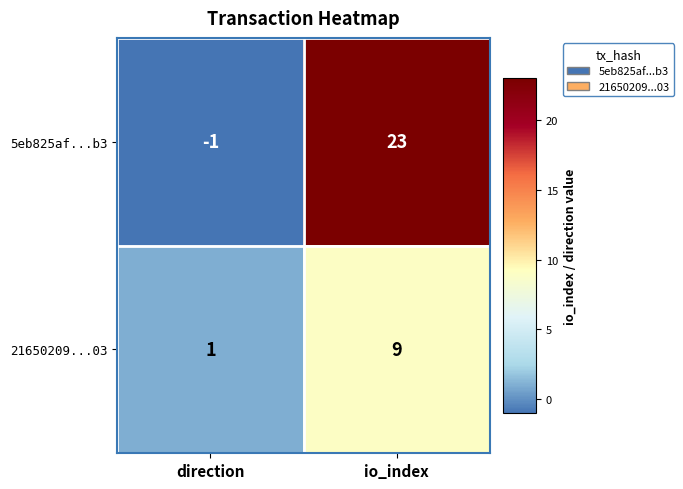

The 5eb825af...b3 series shows -1 at direction. True or false?

True